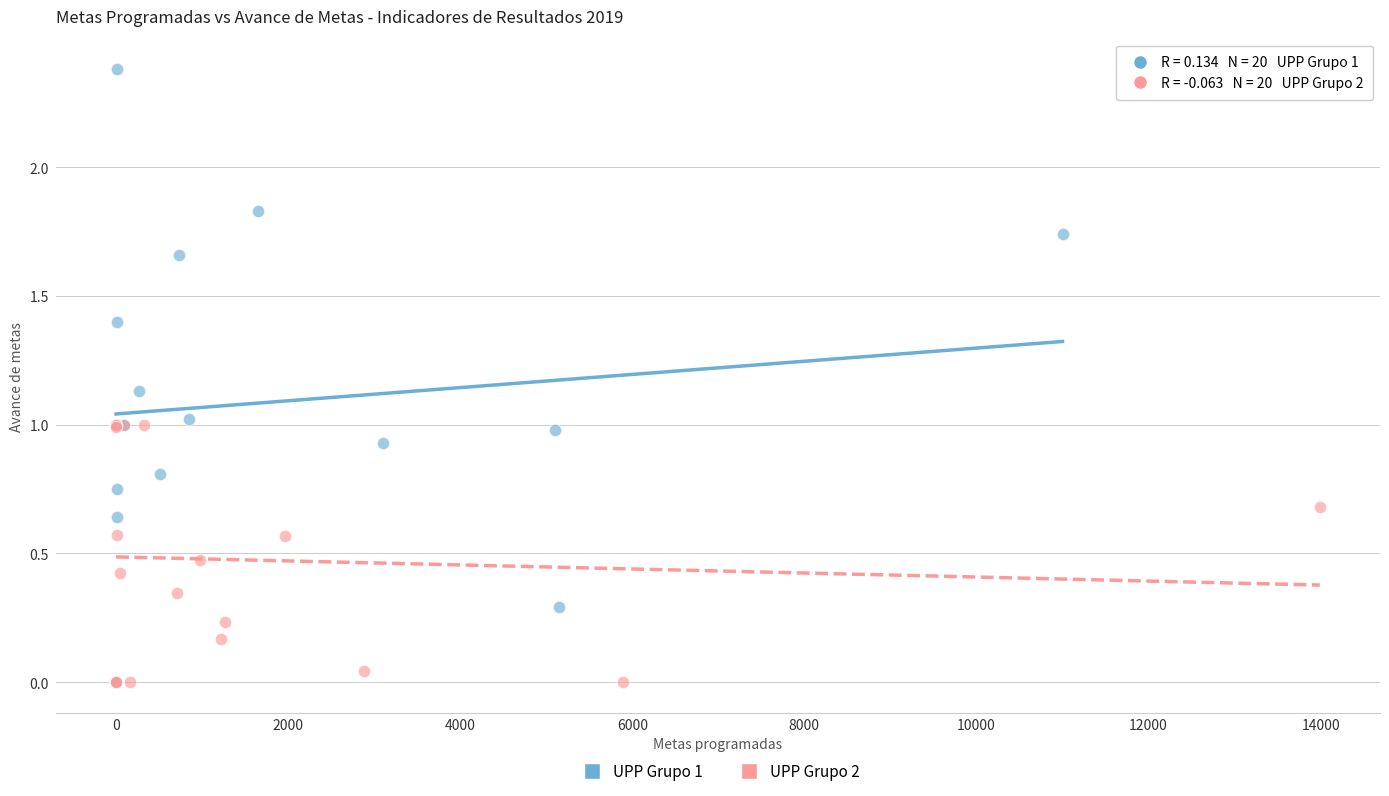

Which series reaches the maximum Y coordinate?

UPP Grupo 1